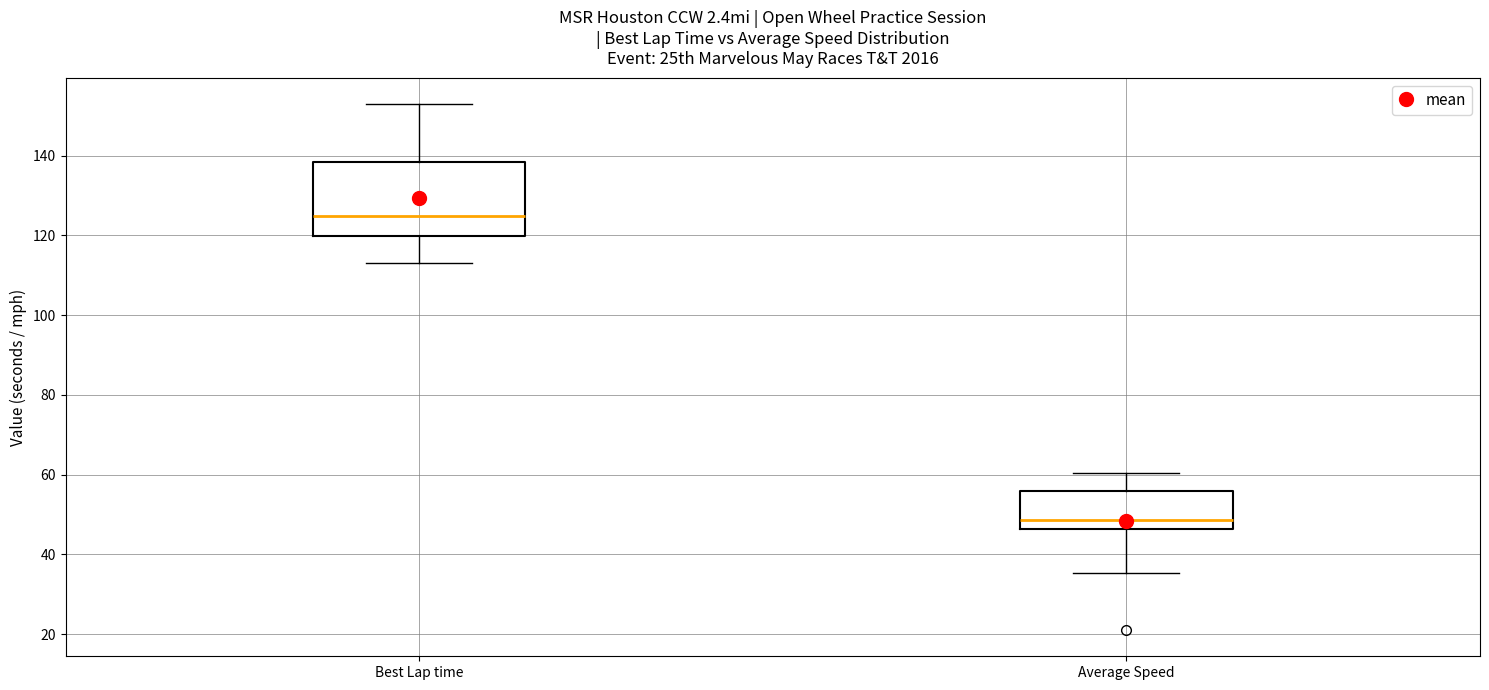

Which box has the highest median line?

Best Lap time